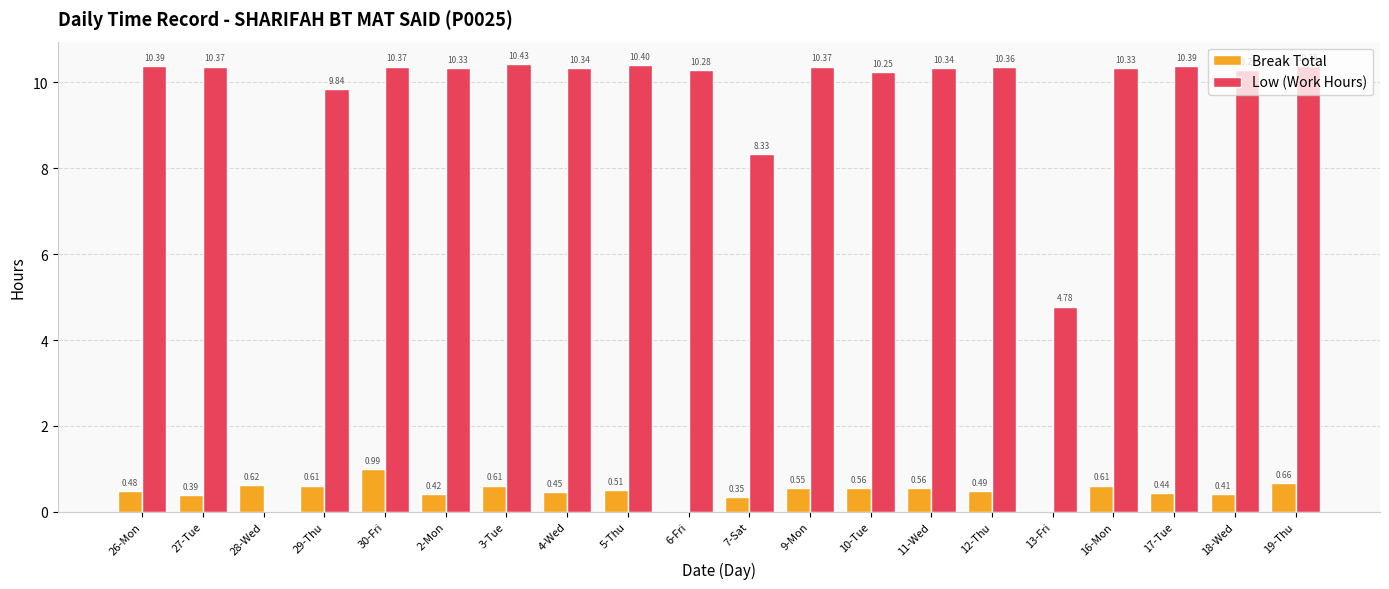

Which series changed the most between 7-Sat and 13-Fri?

Low (Work Hours)